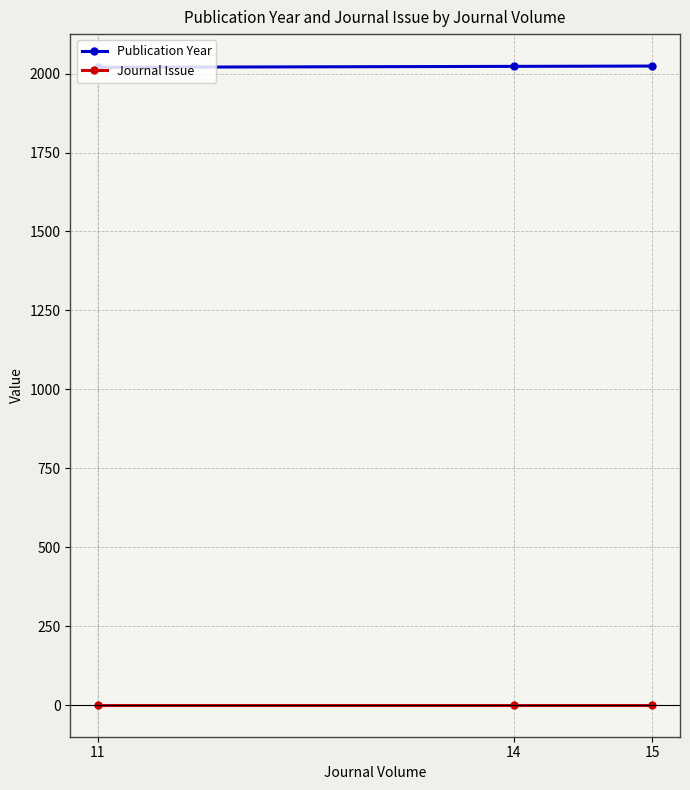

Rank the series at 11 from lowest to highest value.

Journal Issue, Publication Year